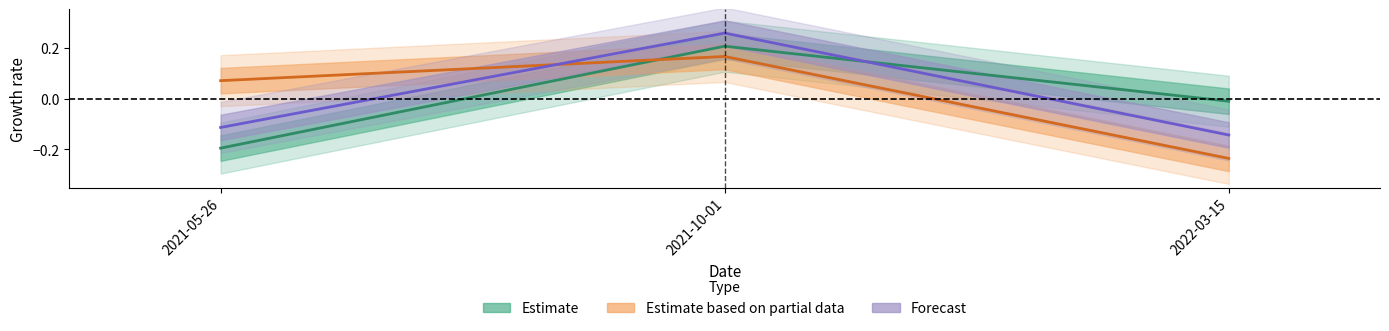

Does the chart display data point markers on the line(s)?

No